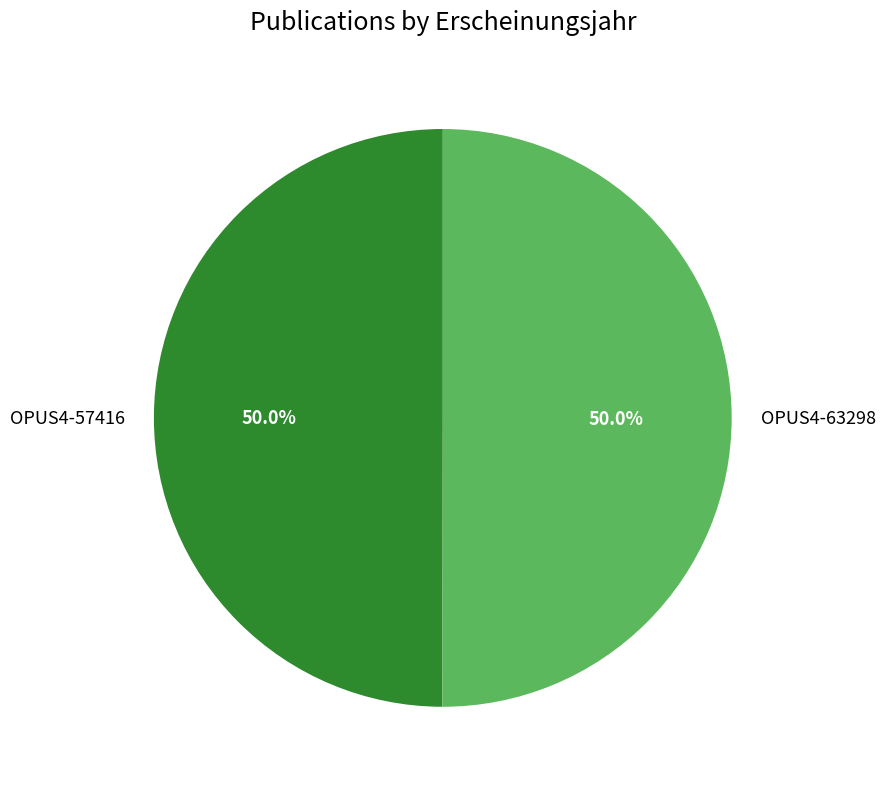

True or false: OPUS4-63298 accounts for 59% of the total.

False